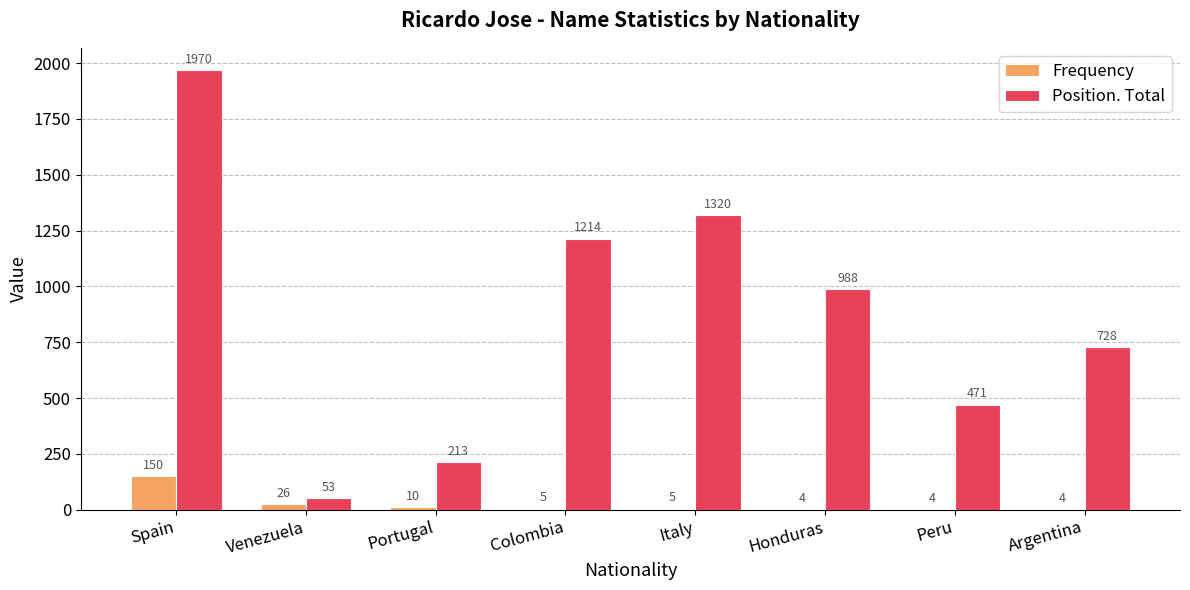

What is the sum of all Frequency values?

208